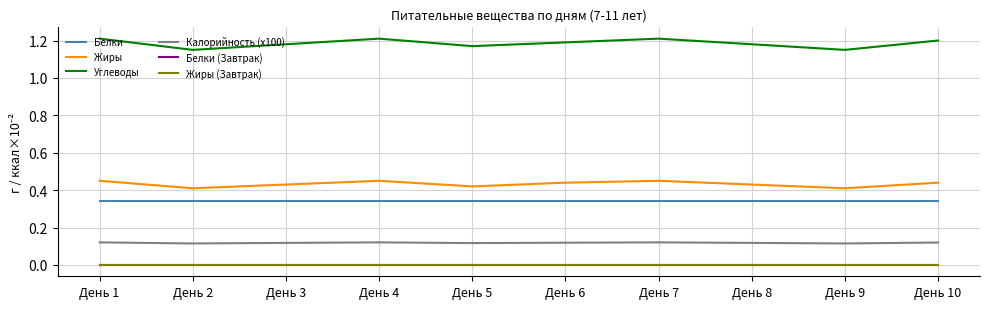

Between День 7 and День 2, which is larger?

День 7